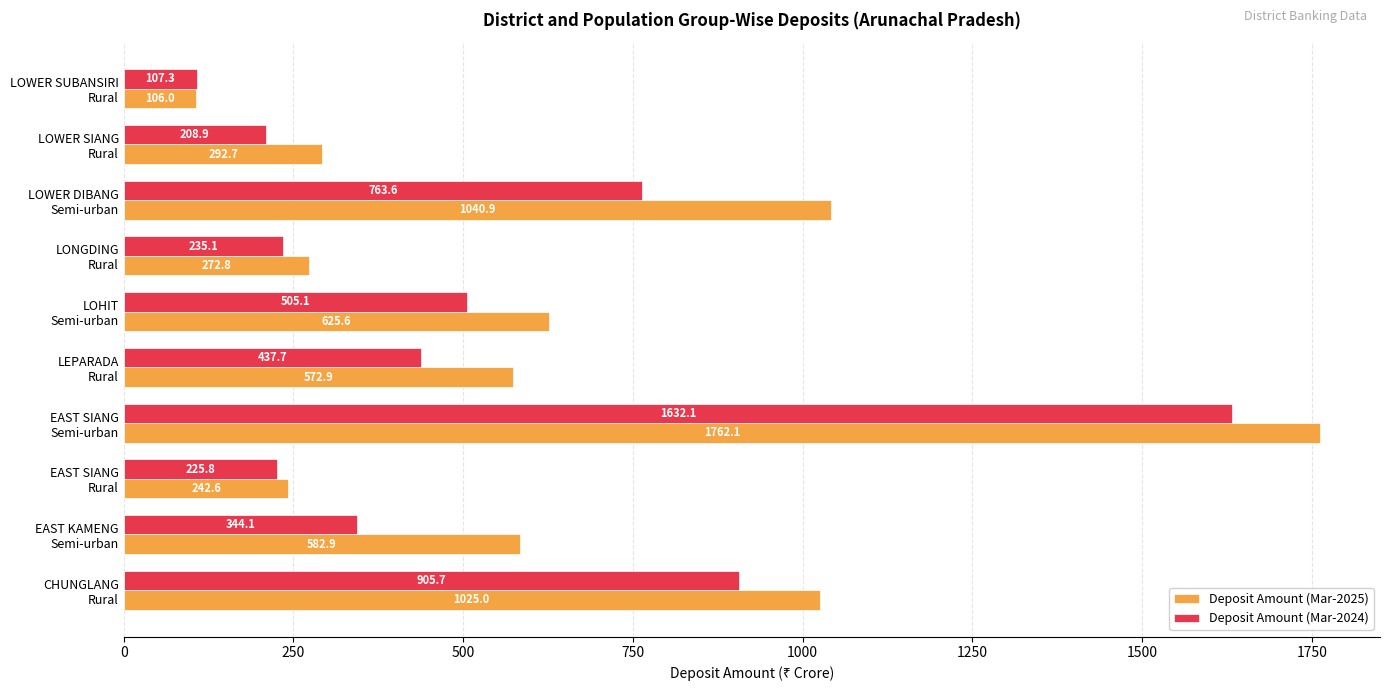

Rank the categories by Deposit Amount (Mar-2024) value from lowest to highest.

LOWER SUBANSIRI
Rural, LOWER SIANG
Rural, EAST SIANG
Rural, LONGDING
Rural, EAST KAMENG
Semi-urban, LEPARADA
Rural, LOHIT
Semi-urban, LOWER DIBANG
Semi-urban, CHUNGLANG
Rural, EAST SIANG
Semi-urban